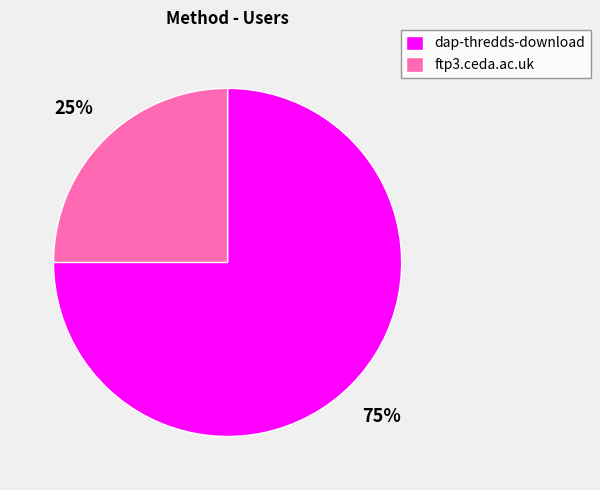

To the nearest percent, what portion does dap-thredds-download represent?

75%